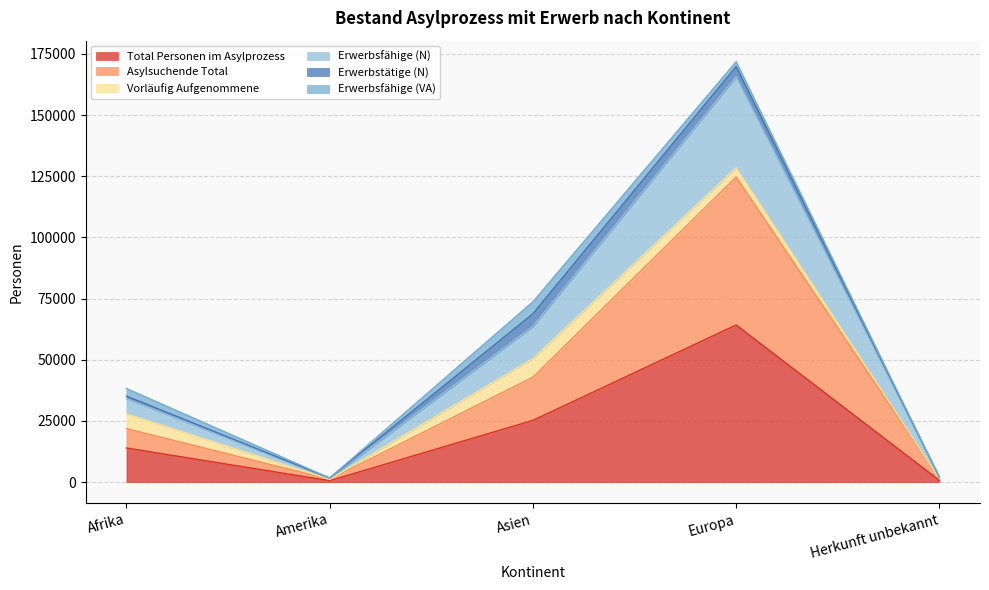

Is the value of Total Personen im Asylprozess at Afrika greater than the value of Asylsuchende Total at Afrika?

No